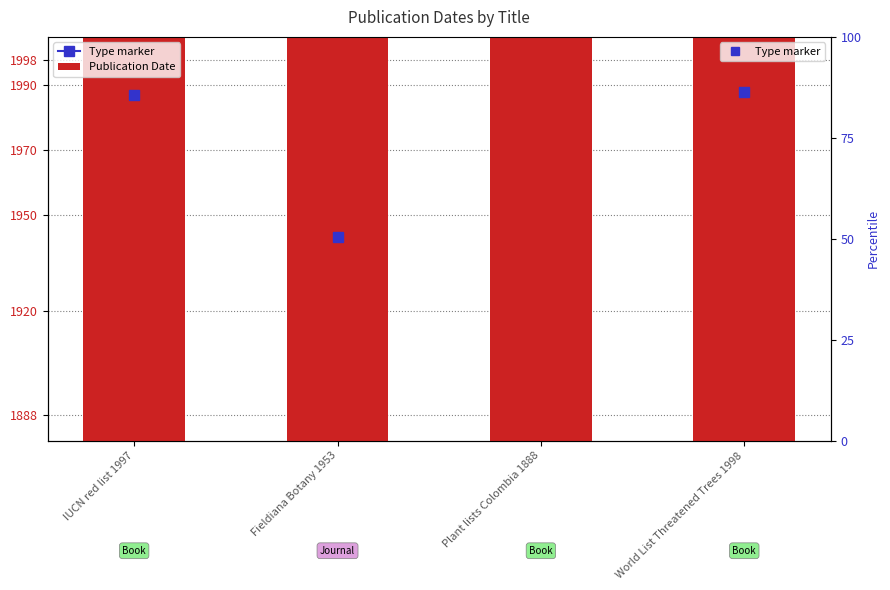

Rank the categories by value from lowest to highest.

Plant lists Colombia 1888, Fieldiana Botany 1953, IUCN red list 1997, World List Threatened Trees 1998